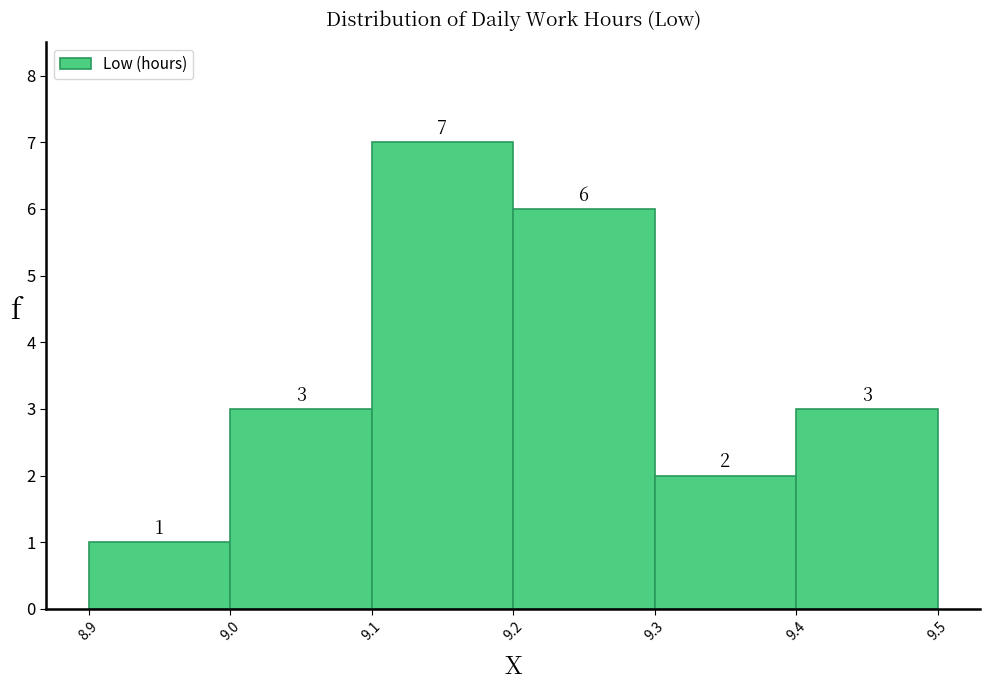

Over which range of the x-axis is the bar tallest?

9.1 to 9.2